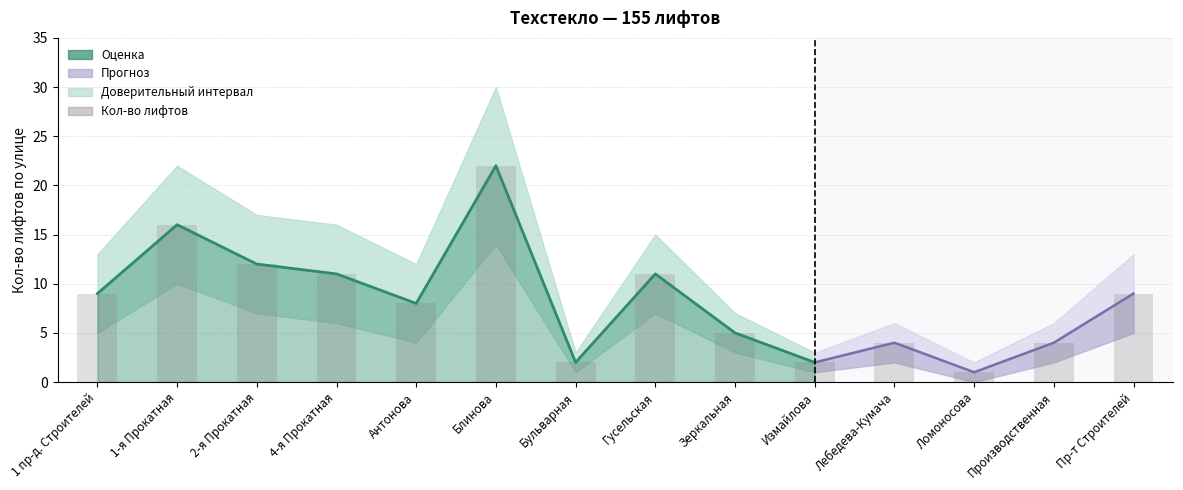

What is the value of the Кол-во лифтов (нижняя граница) bar at the 6th from the left?

14